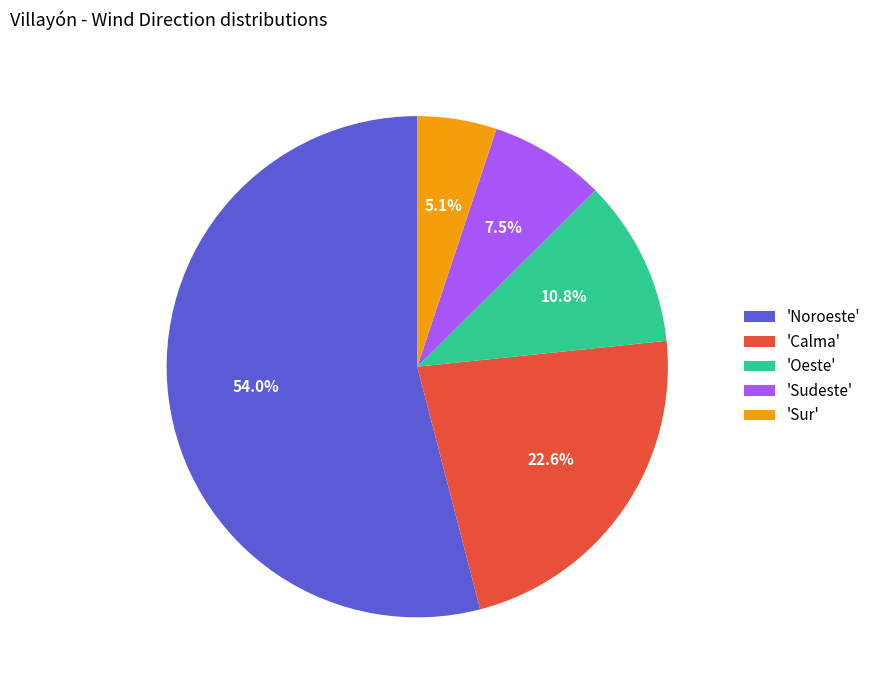

Rank the categories by value from lowest to highest.

'Sur', 'Sudeste', 'Oeste', 'Calma', 'Noroeste'